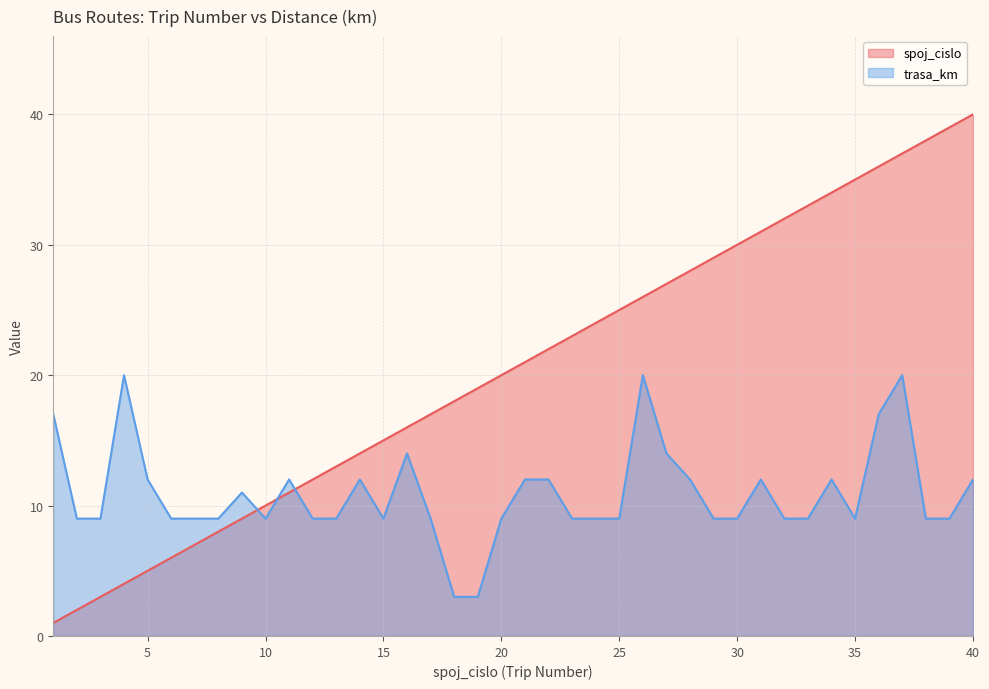

Where is the first local minimum for trasa_km?

10